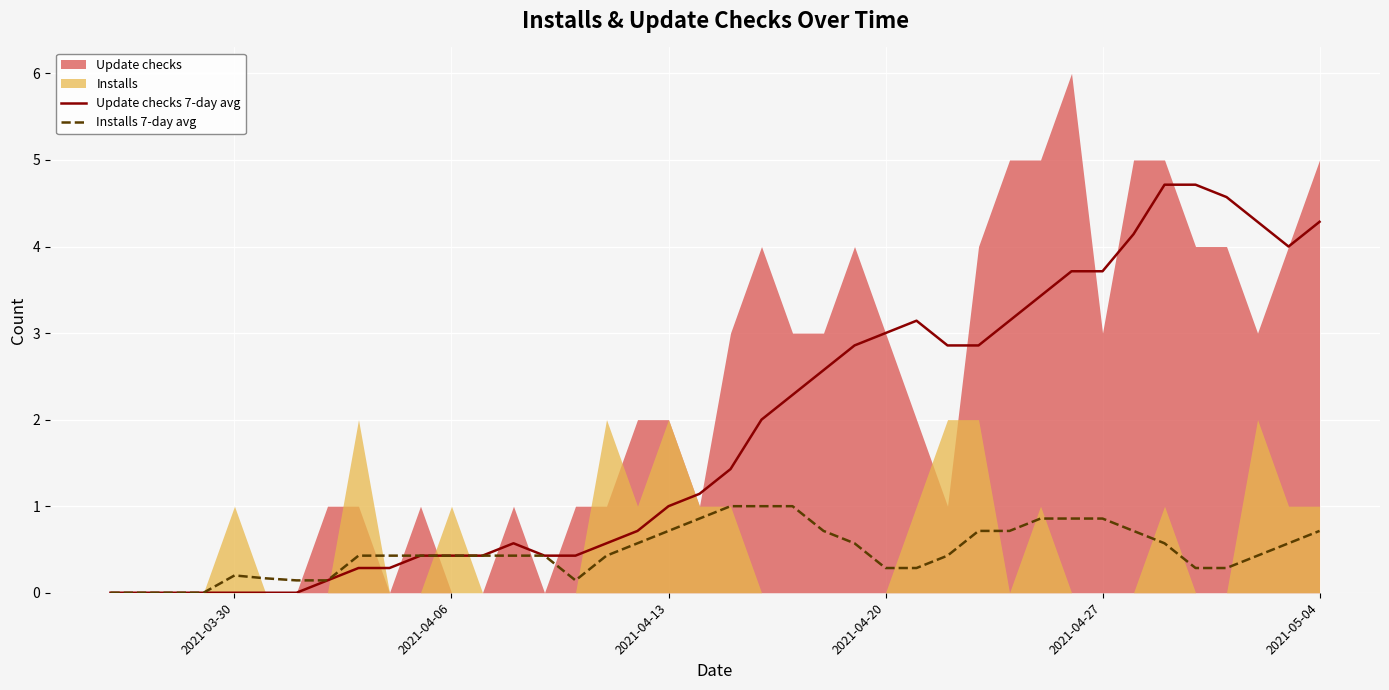

The value of Update checks 7-day avg at 2021-04-13 is 1.0. True or false?

True